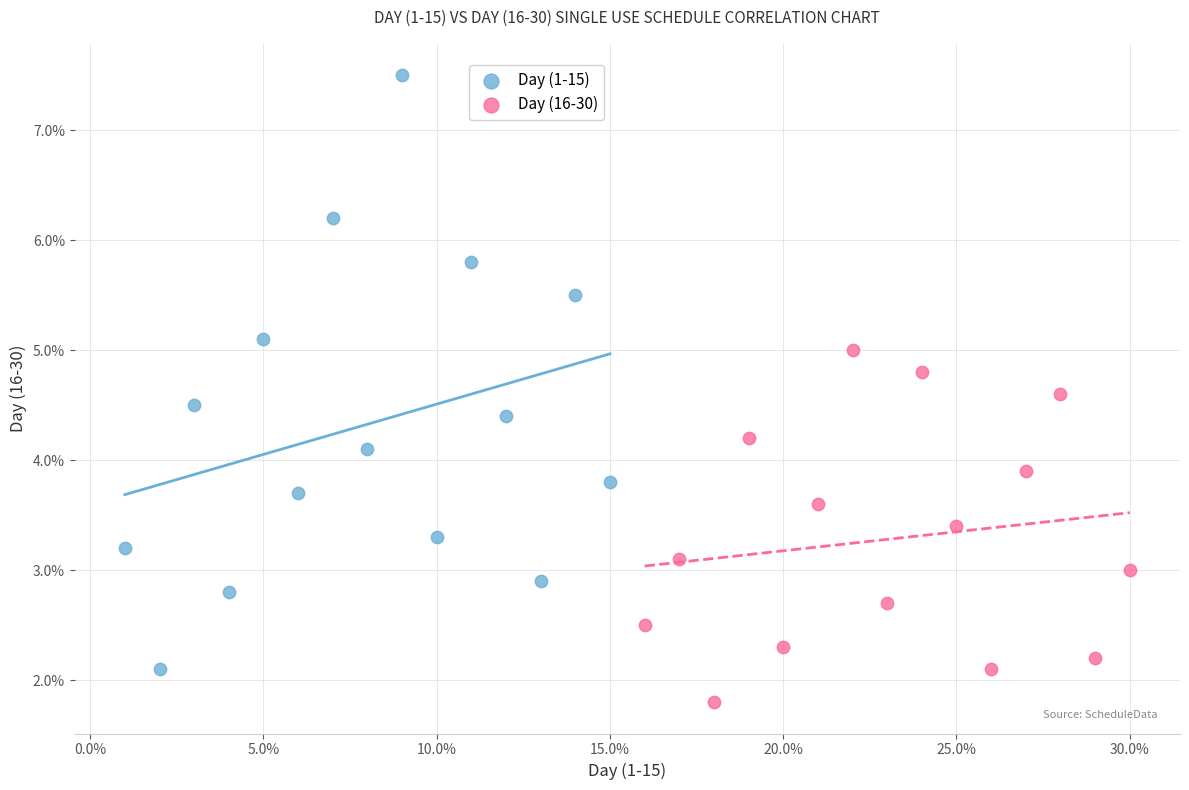

Which series reaches the maximum Y coordinate?

Day (1-15)